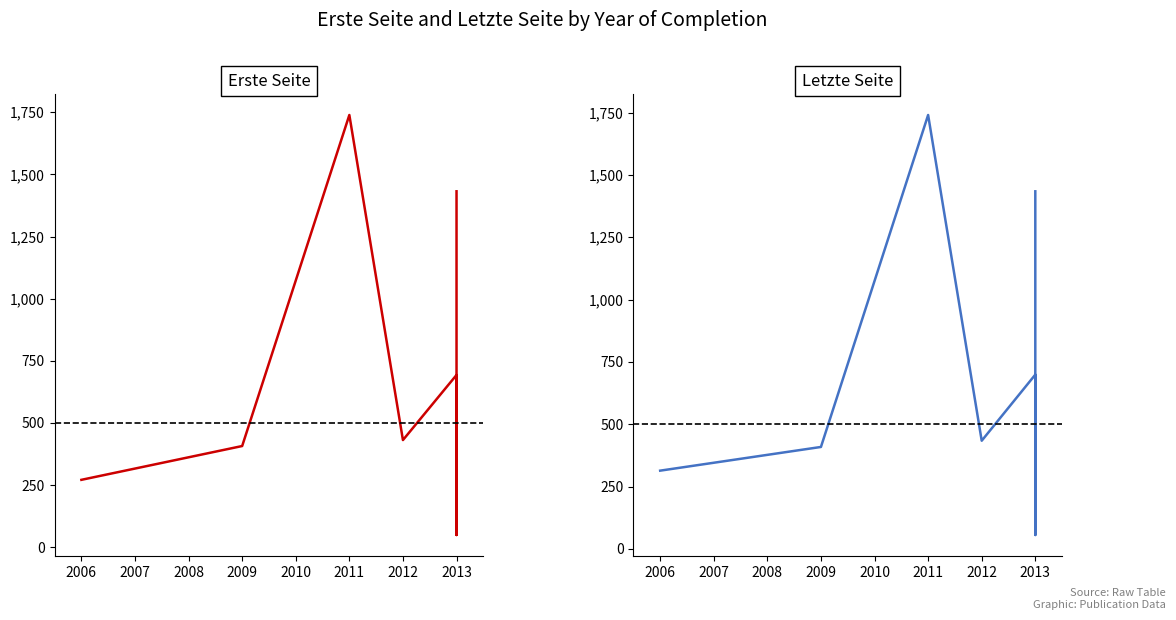

What is the difference between the second highest and second lowest values in the Erste Seite series?

1161